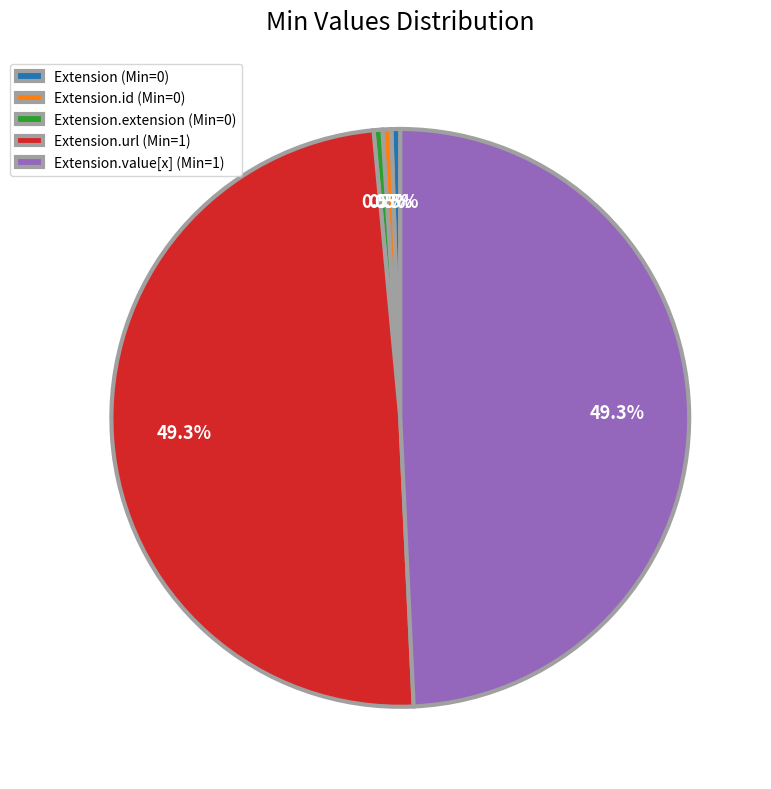

Combined, what portion of the pie is Extension.value[x] (Min=1) and Extension.url (Min=1)?

98.5%